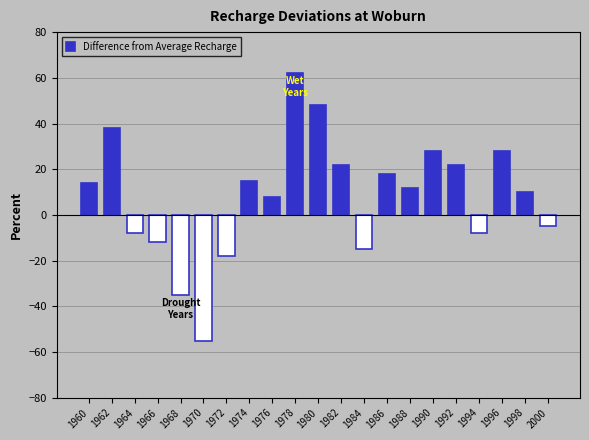

What is the difference between the values at 1992 and 1964?

30